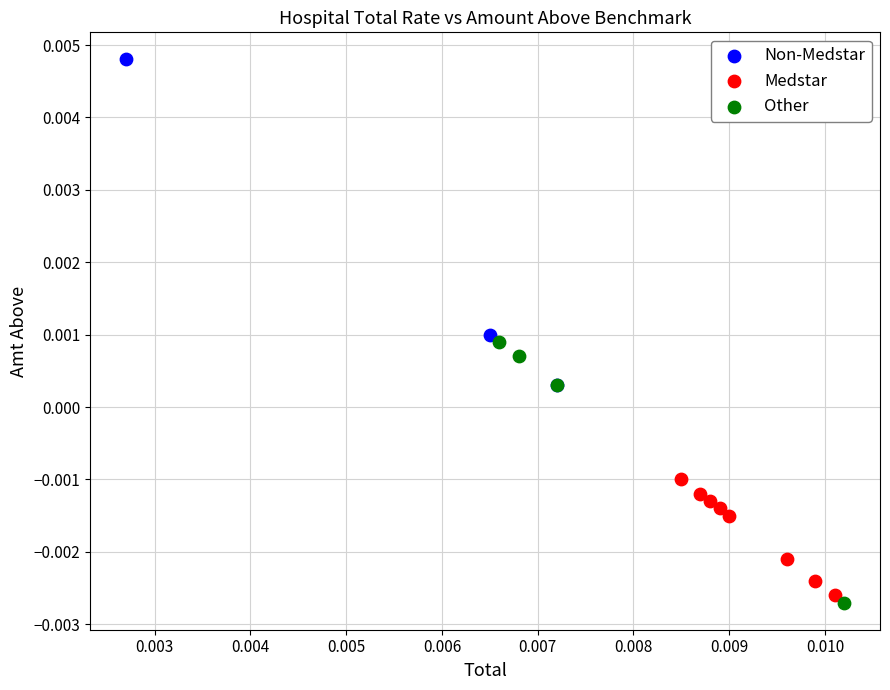

Which series has the widest spread of Y values?

Non-Medstar